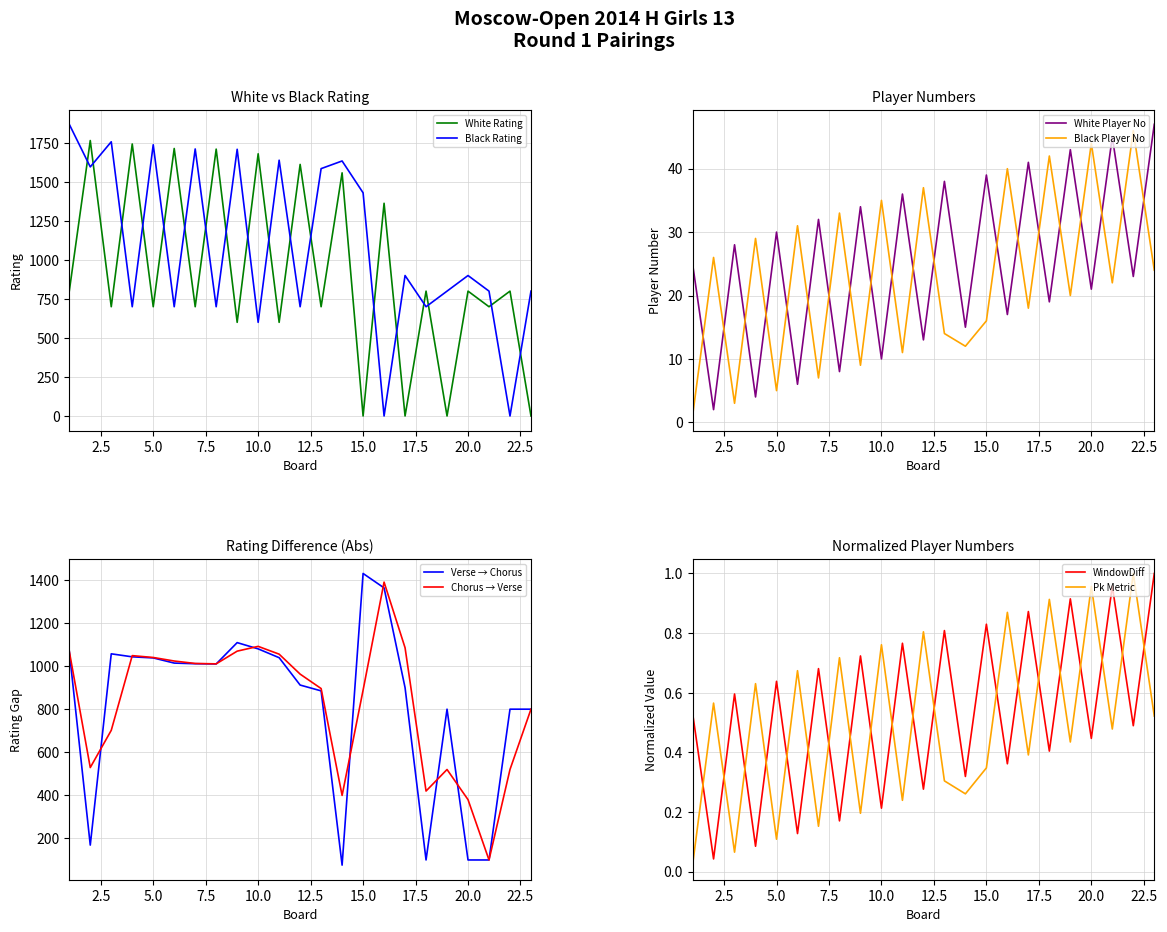

What is the greatest value displayed?

1869